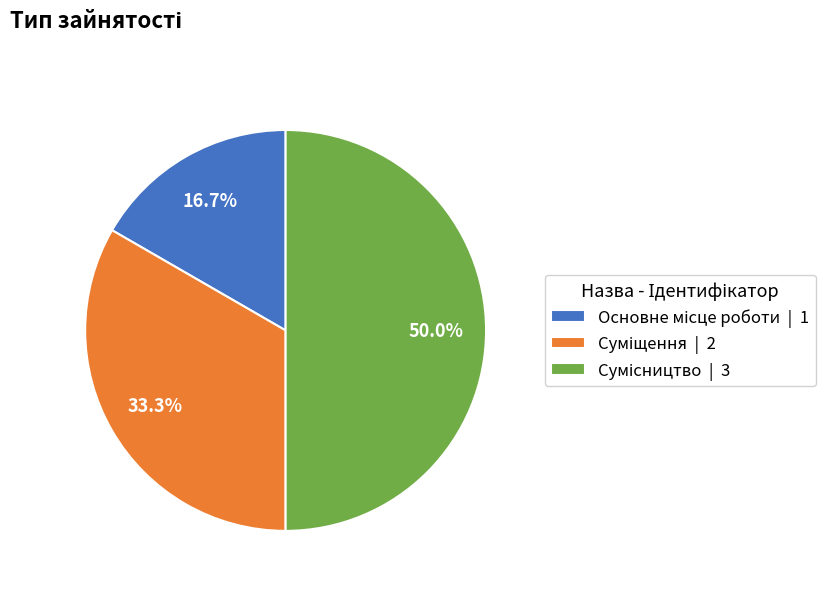

To the nearest percent, what portion does Суміщення represent?

33%